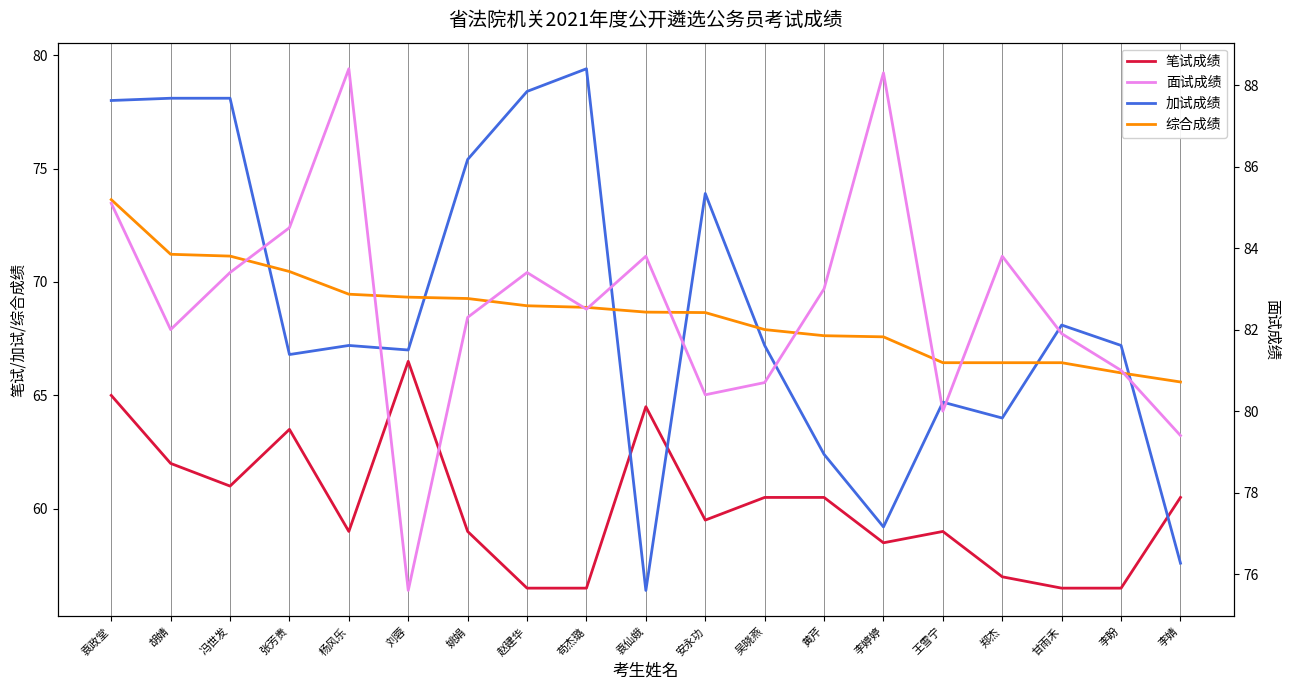

At which label does 笔试成绩 reach its peak?

刘蓉